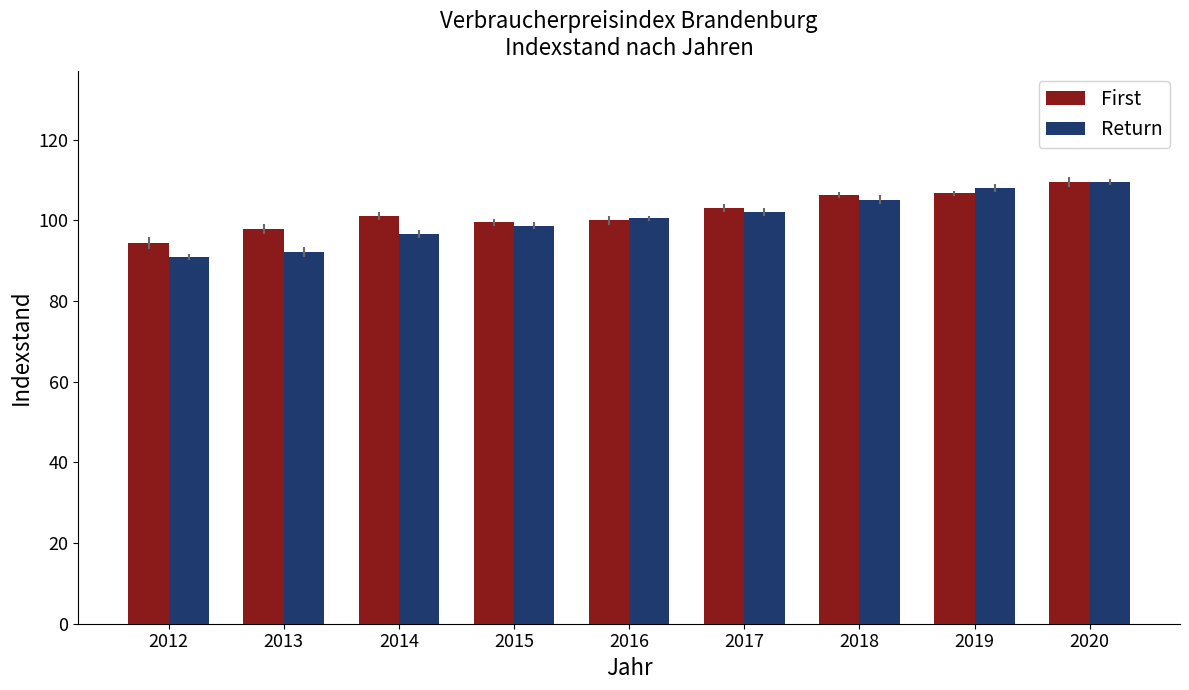

Is the value of First at 2019 greater than the value of Return at 2013?

Yes